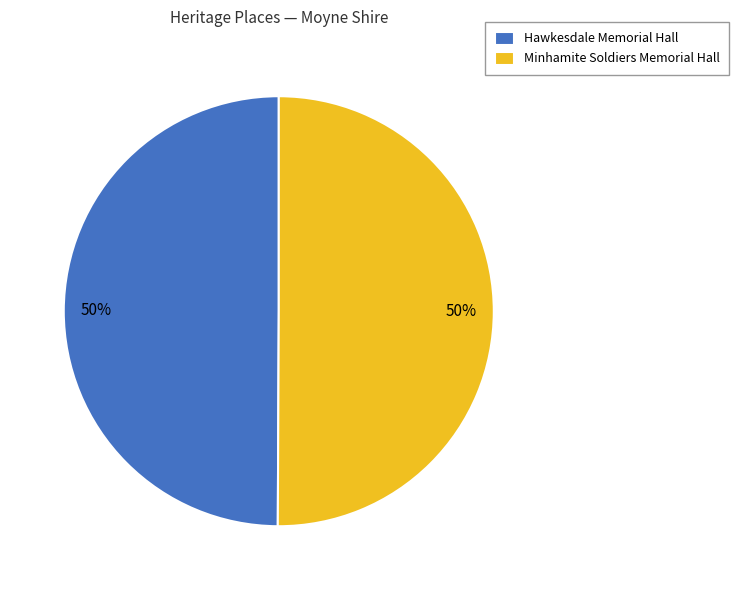

What percentage is the Hawkesdale Memorial Hall slice, to the nearest percent?

50%